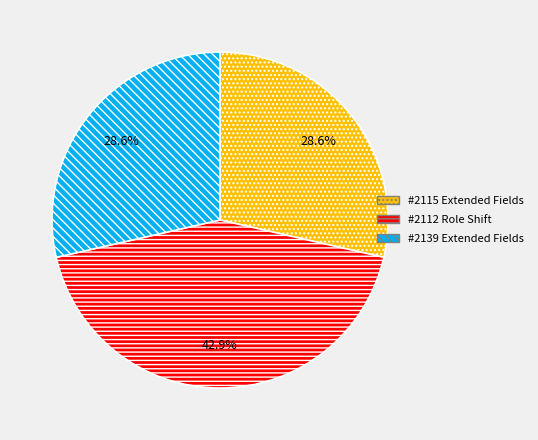

Is there any slice that represents more than half of the pie?

No